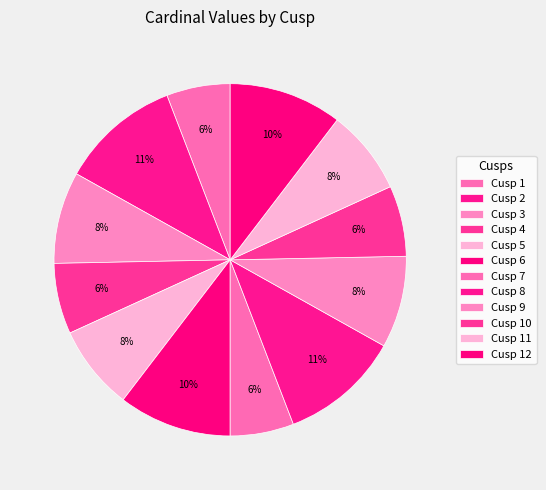

To the nearest percent, what portion does Cusp 5 represent?

8%